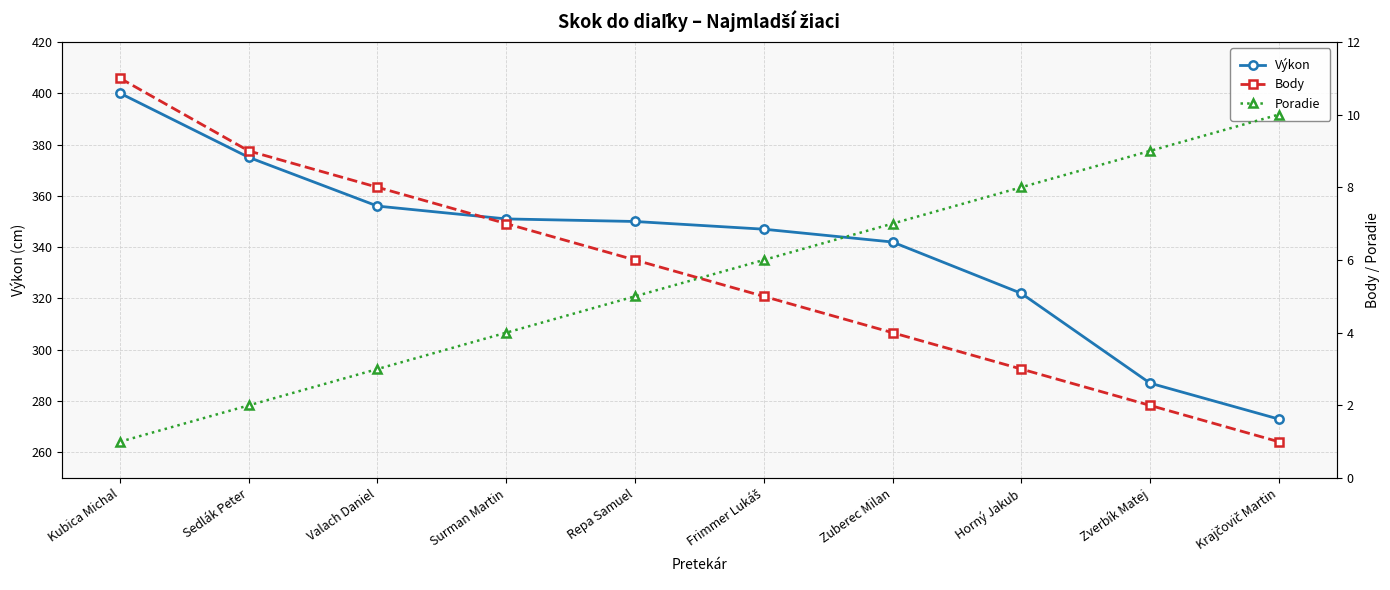

What is the value of the Body point at the 9th from the left?

2